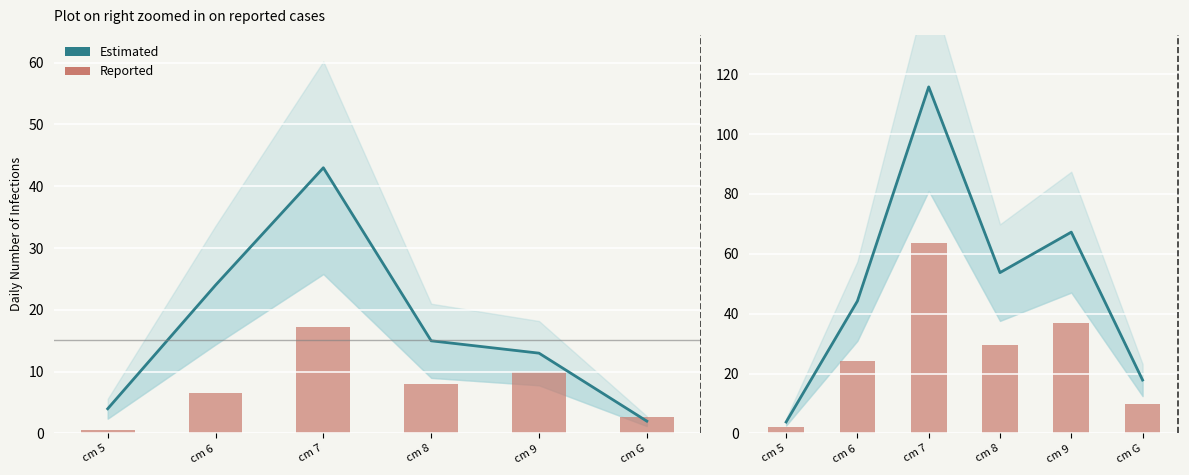

What is the lowest value of the Reported series?

2.1